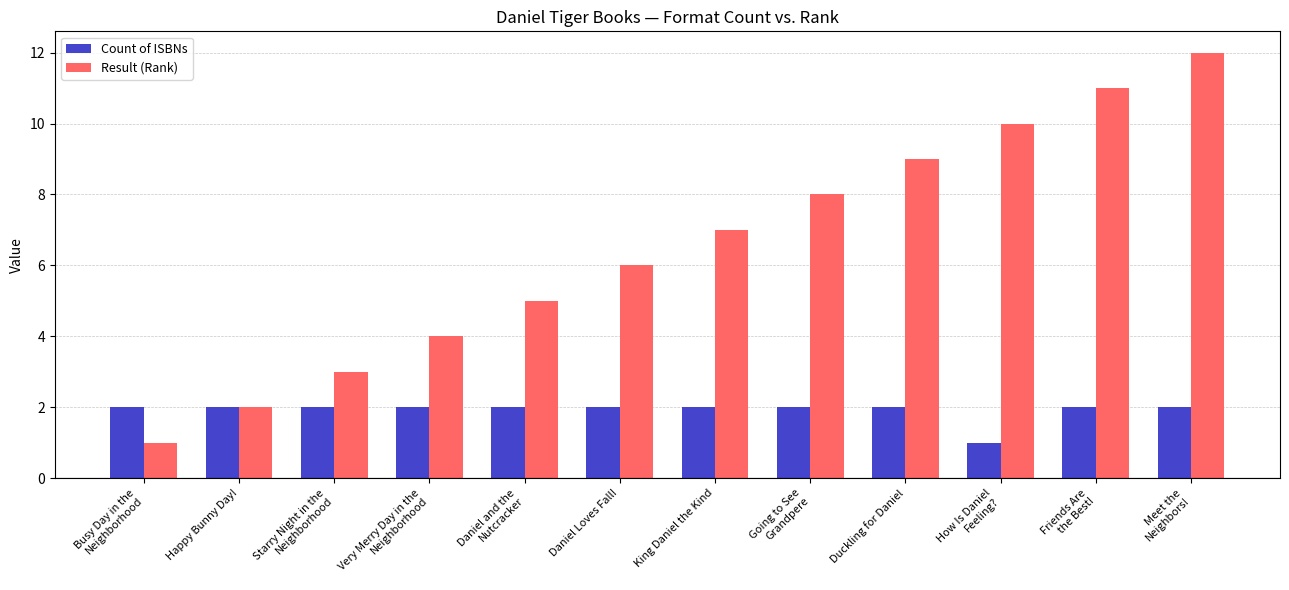

Between Busy Day in the
Neighborhood and Very Merry Day in the
Neighborhood, which series saw the biggest shift?

Result (Rank)